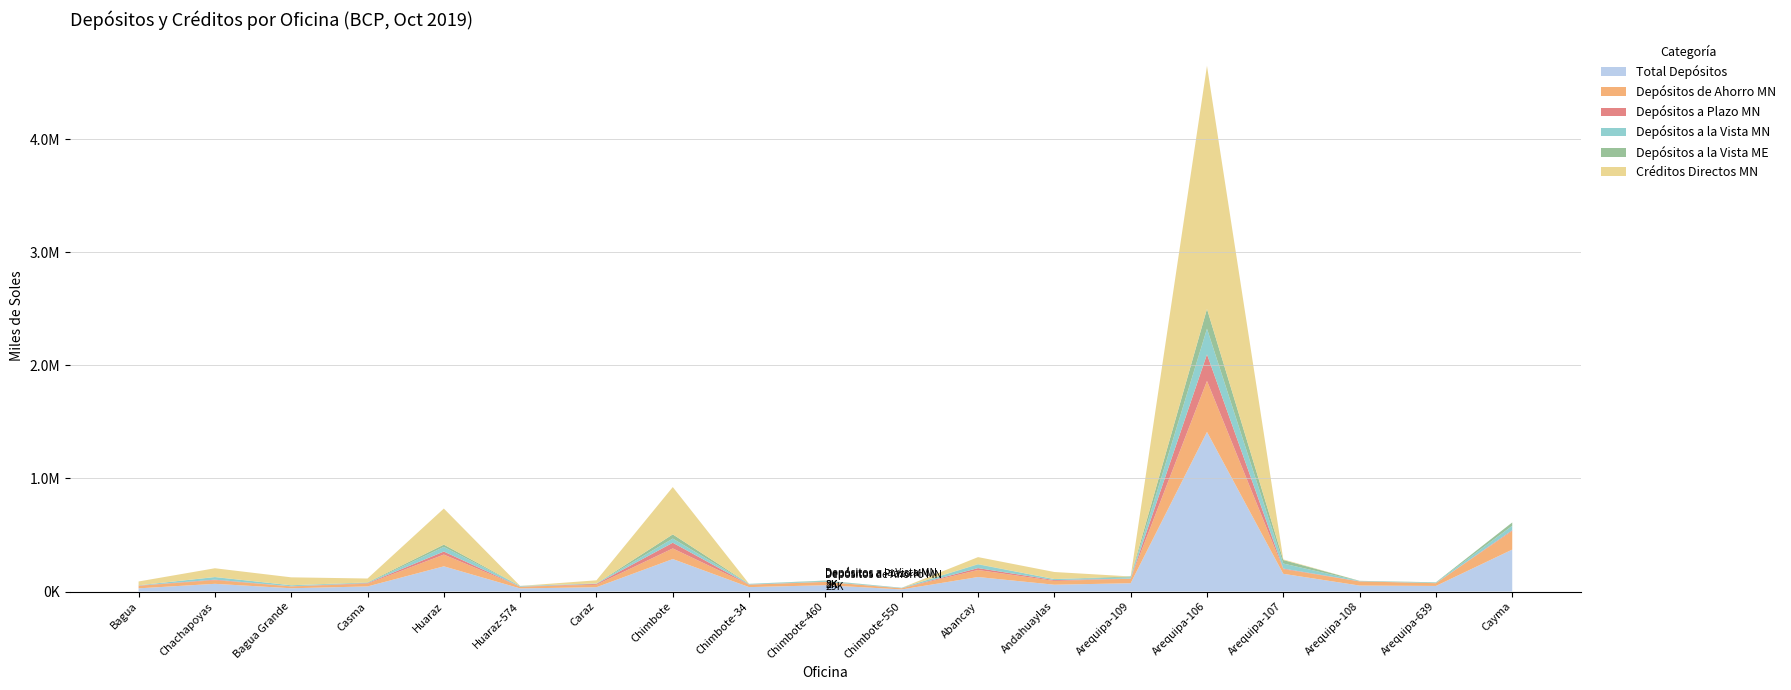

Reading right to left, list all the values displayed in this chart.

Depósitos a la Vista MN: Cayma=39530.1	Arequipa-639=5346.1	Arequipa-108=2790.3	Arequipa-107=44755.0	Arequipa-106=226563.9	Arequipa-109=10111.8	Andahuaylas=9260.7	Abancay=32457.0	Chimbote-550=3545.1	Chimbote-460=8044.9	Chimbote-34=5586.5	Chimbote=36731.0	Caraz=3361.1	Huaraz-574=5593.8	Huaraz=40961.7	Casma=2275.9	Bagua Grande=9060.6	Chachapoyas=22074.3	Bagua=2519.6
Depósitos de Ahorro MN: Cayma=164072.1	Arequipa-639=24182.8	Arequipa-108=36465.9	Arequipa-107=41010.0	Arequipa-106=450870.2	Arequipa-109=39810.7	Andahuaylas=33295.3	Abancay=62404.5	Chimbote-550=9719.3	Chimbote-460=28616.5	Chimbote-34=21051.6	Chimbote=93761.8	Caraz=21775.7	Huaraz-574=15151.3	Huaraz=103972.3	Casma=23701.0	Bagua Grande=16242.1	Chachapoyas=31942.1	Bagua=22472.1
Depósitos a Plazo MN: Cayma=7056.7	Arequipa-639=400.2	Arequipa-108=1301.4	Arequipa-107=5106.8	Arequipa-106=235373.9	Arequipa-109=1399.0	Andahuaylas=7387.5	Abancay=16451.9	Chimbote-550=785.7	Chimbote-460=1647.4	Chimbote-34=1805.8	Chimbote=50436.5	Caraz=7707.8	Huaraz-574=562.6	Huaraz=26816.5	Casma=5059.6	Bagua Grande=1195.8	Chachapoyas=4832.2	Bagua=1984.0
Créditos Directos MN: Cayma=59.5	Arequipa-639=22.9	Arequipa-108=1.5	Arequipa-107=5312.9	Arequipa-106=2149102.7	Arequipa-109=17.0	Andahuaylas=62097.6	Abancay=61777.4	Chimbote-550=3.1	Chimbote-460=10.4	Chimbote-34=17.4	Chimbote=418386.2	Caraz=27864.5	Huaraz-574=3.5	Huaraz=319028.1	Casma=34464.3	Bagua Grande=69873.8	Chachapoyas=76986.6	Bagua=33754.2
Depósitos a la Vista ME: Cayma=29343.6	Arequipa-639=2241.7	Arequipa-108=1355.4	Arequipa-107=31079.1	Arequipa-106=174856.4	Arequipa-109=8582.5	Andahuaylas=339.7	Abancay=2907.7	Chimbote-550=640.3	Chimbote-460=2889.0	Chimbote-34=662.9	Chimbote=37151.3	Caraz=227.6	Huaraz-574=858.1	Huaraz=20068.1	Casma=4500.4	Bagua Grande=222.1	Chachapoyas=1802.3	Bagua=0.1
Total Depósitos: Cayma=370558.8	Arequipa-639=49220.8	Arequipa-108=52450.0	Arequipa-107=156371.4	Arequipa-106=1411039.7	Arequipa-109=73122.9	Andahuaylas=59998.5	Abancay=128016.5	Chimbote-550=18392.2	Chimbote-460=55615.2	Chimbote-34=38733.5	Chimbote=286981.9	Caraz=38058.4	Huaraz-574=27121.0	Huaraz=222578.4	Casma=44886.7	Bagua Grande=28650.8	Chachapoyas=67842.5	Bagua=27922.5